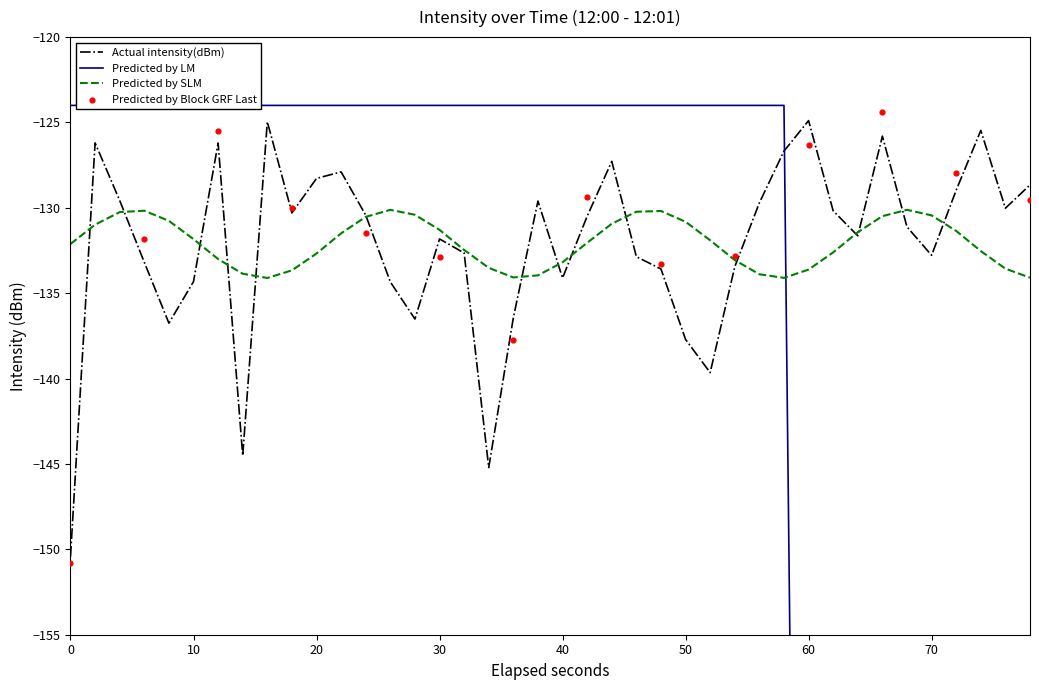

What is the maximum value for Actual intensity(dBm)?

-124.9